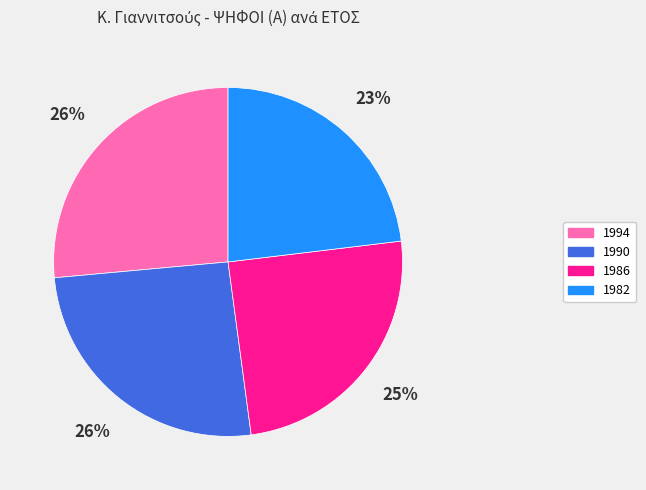

What percentage is the 1990 slice, to the nearest percent?

26%